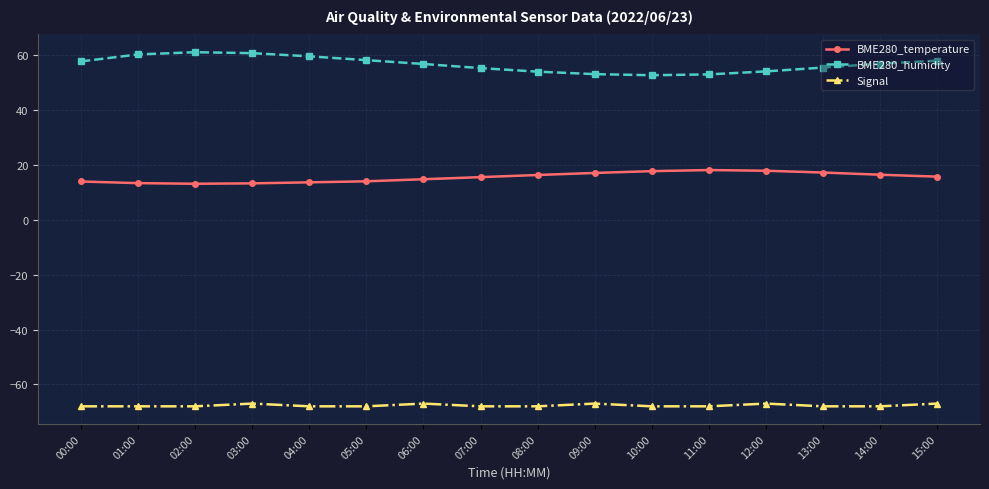

What is the highest value of the Signal series?

-67.0